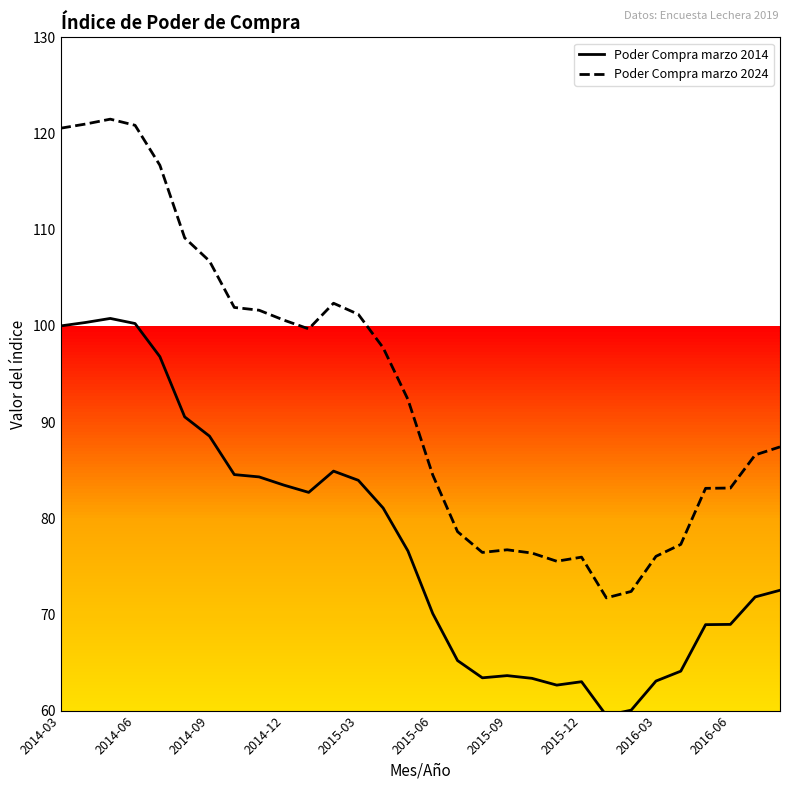

Which series has the largest total across all categories?

Poder Compra marzo 2024